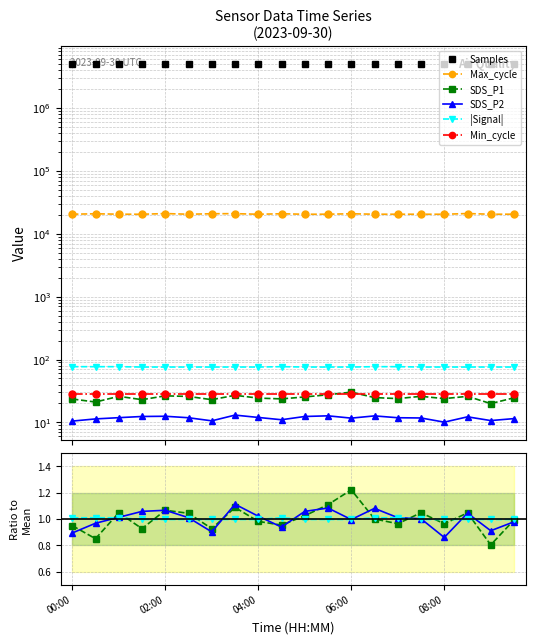

At which label is Samples closest to 5071916?

08:30